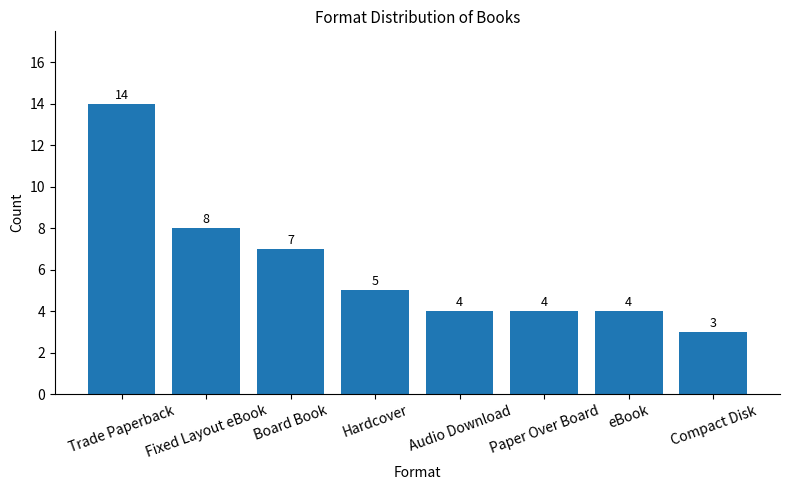

What is the maximum value shown in the chart?

14